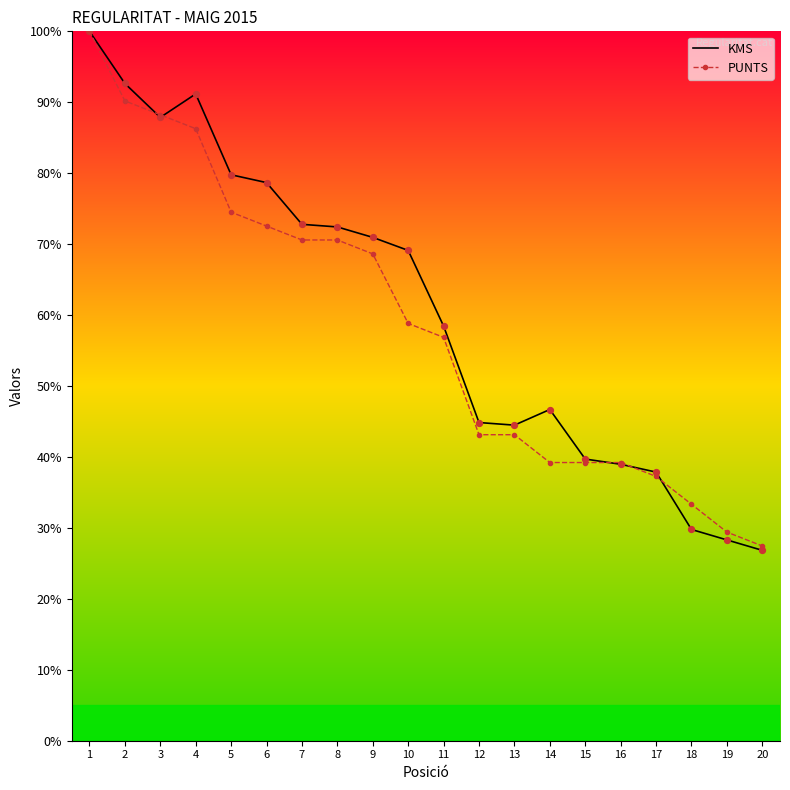

Which series reaches the maximum Y coordinate?

KMS